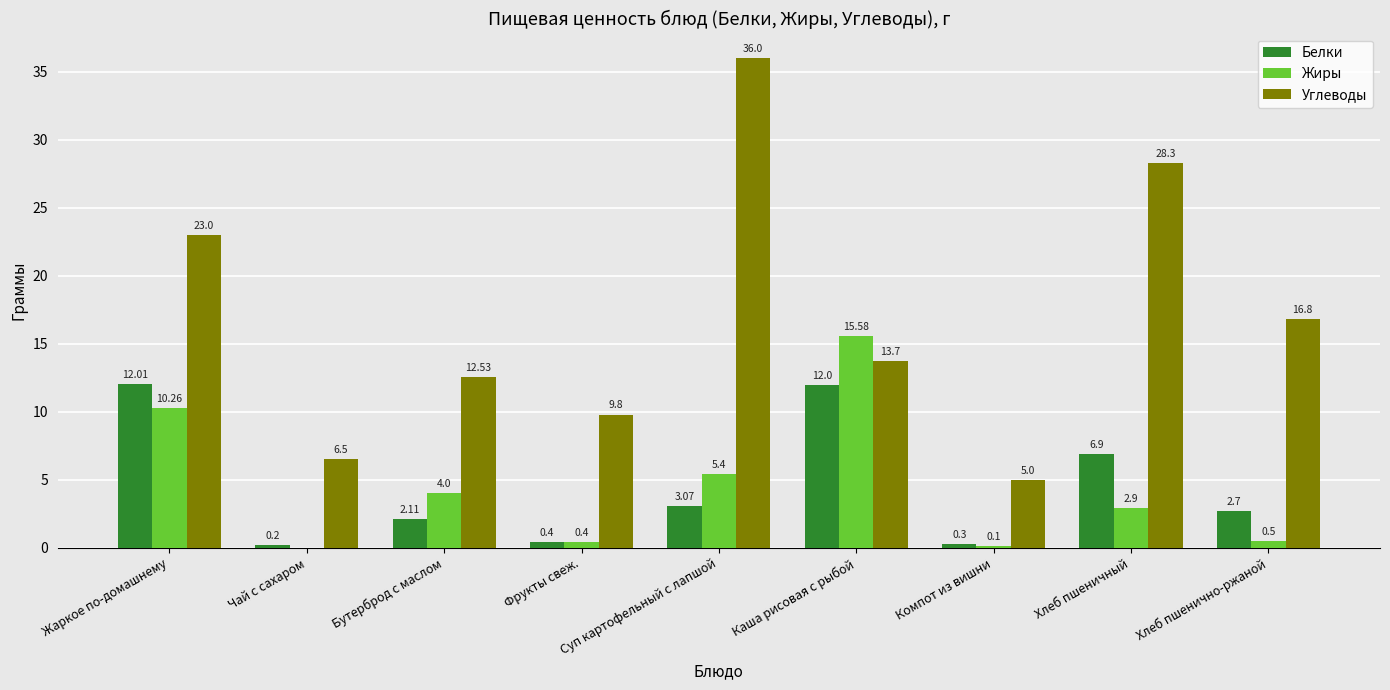

At which label does Белки first exceed 2?

Жаркое по-домашнему